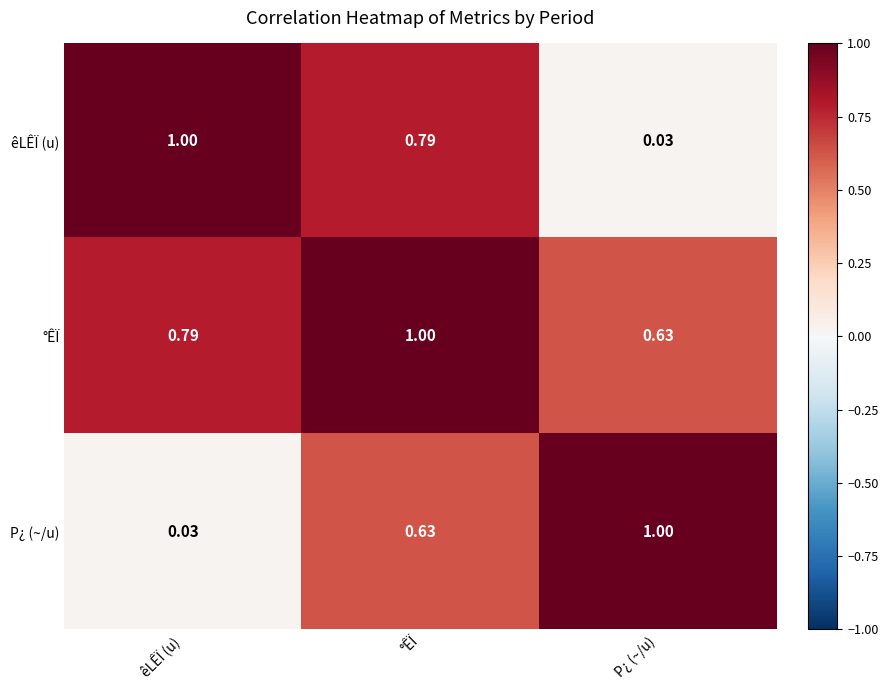

Which series changed the most between °ÊÏ and P¿ (~/u)?

êLÊÏ (u)